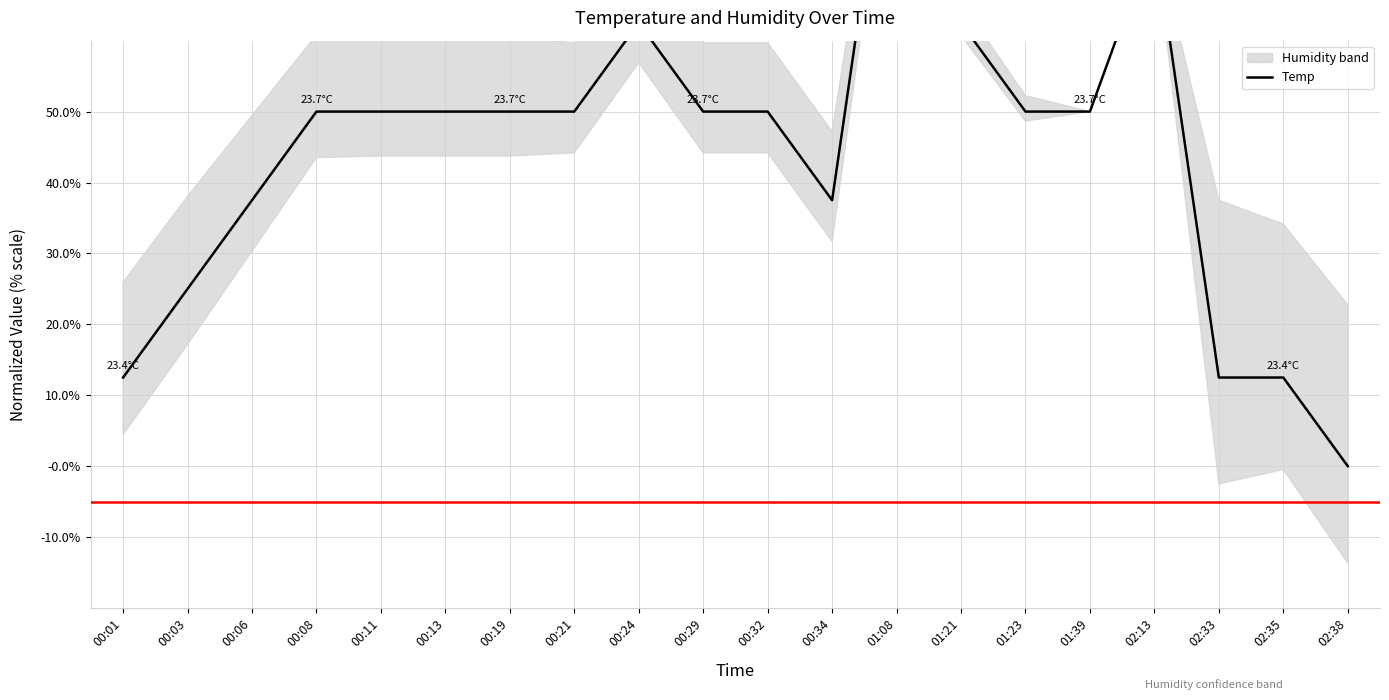

What is the value of the 5th point from the left?

0.5